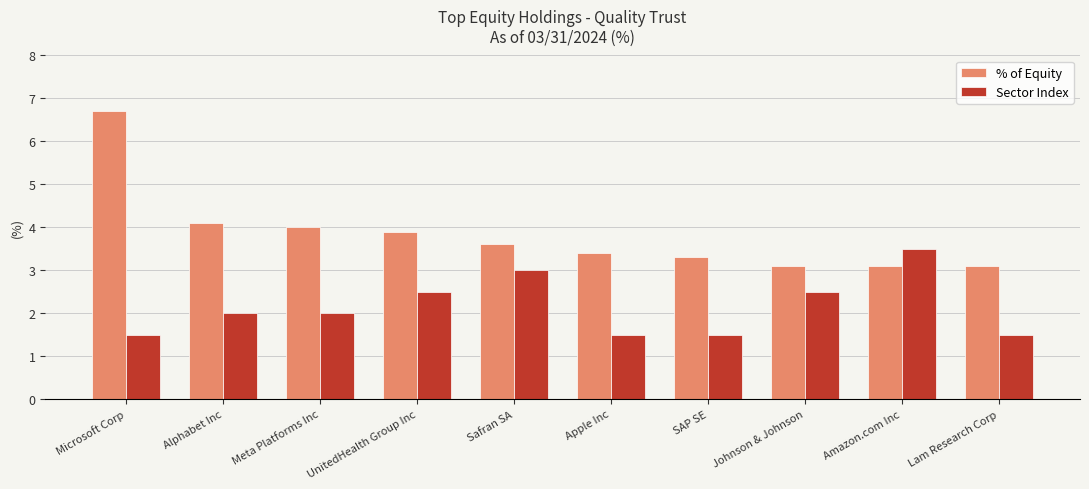

What value does the % of Equity series have at Apple Inc?

3.4